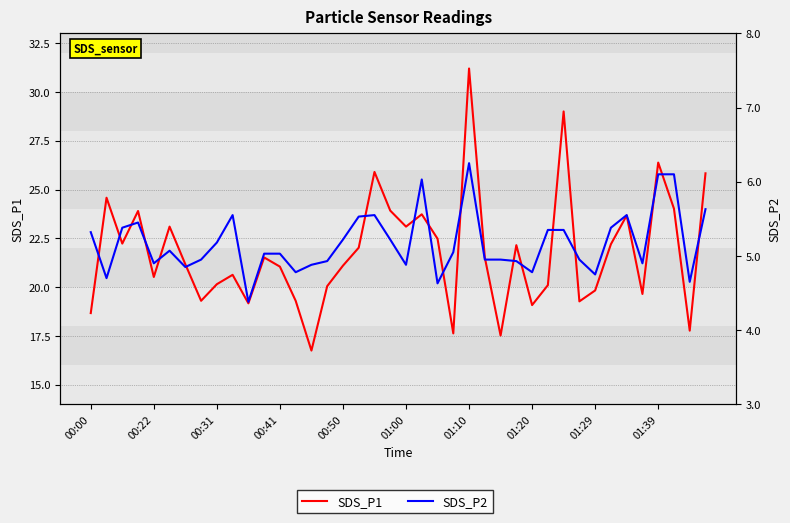

The SDS_P1 series shows 23.1 at 01:00. True or false?

True